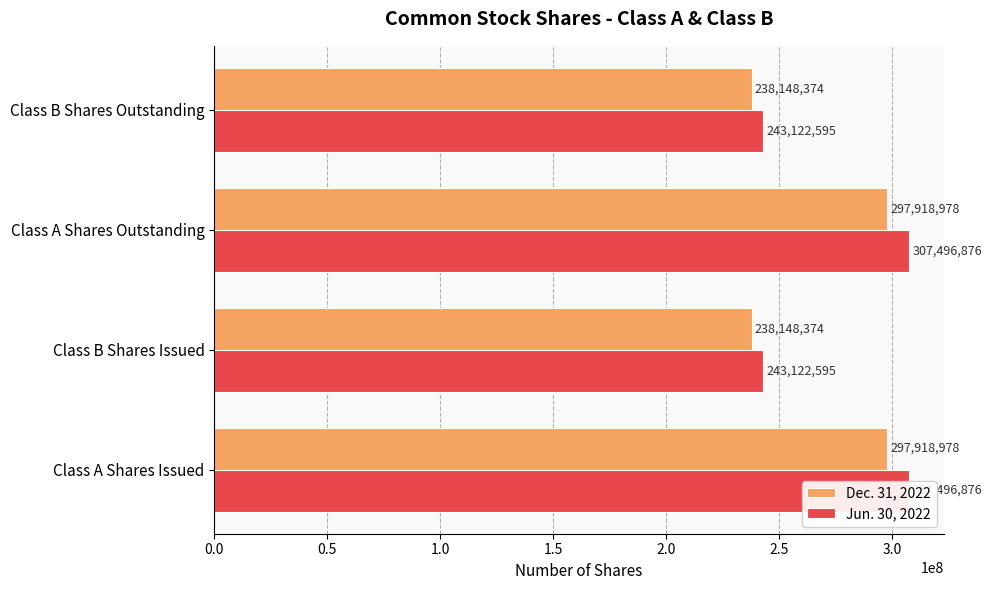

How many groups of bars are there?

4